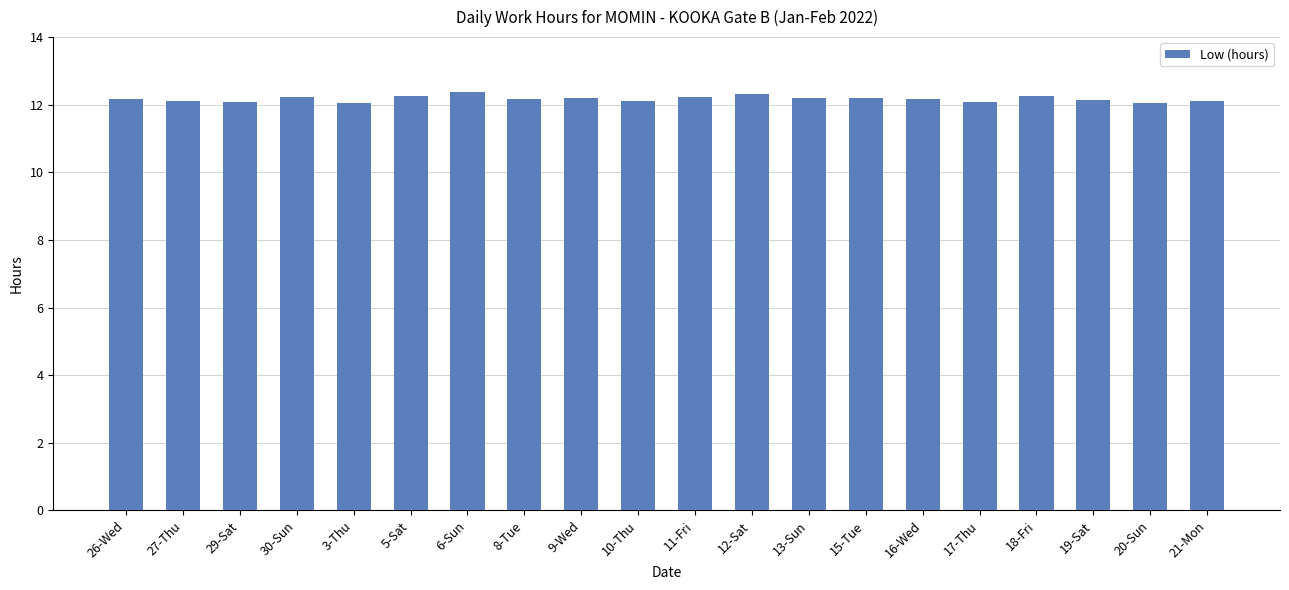

What is the difference between the maximum and minimum values?

0.3